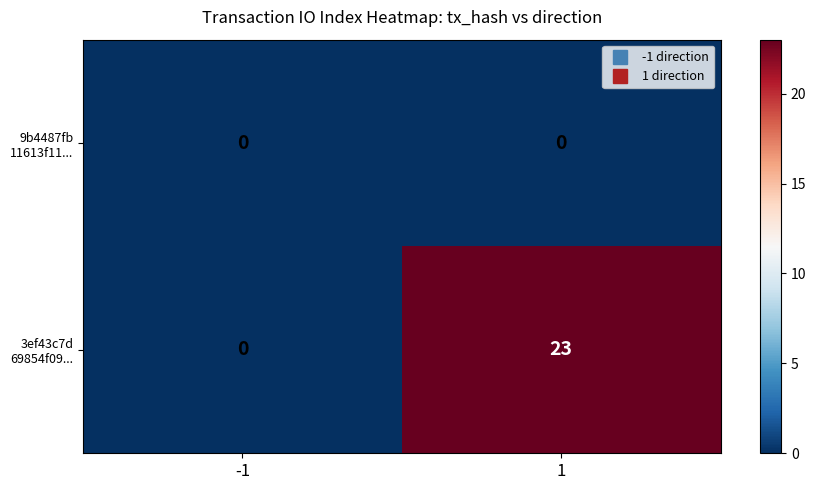

What is the total value across all series at 1?

23